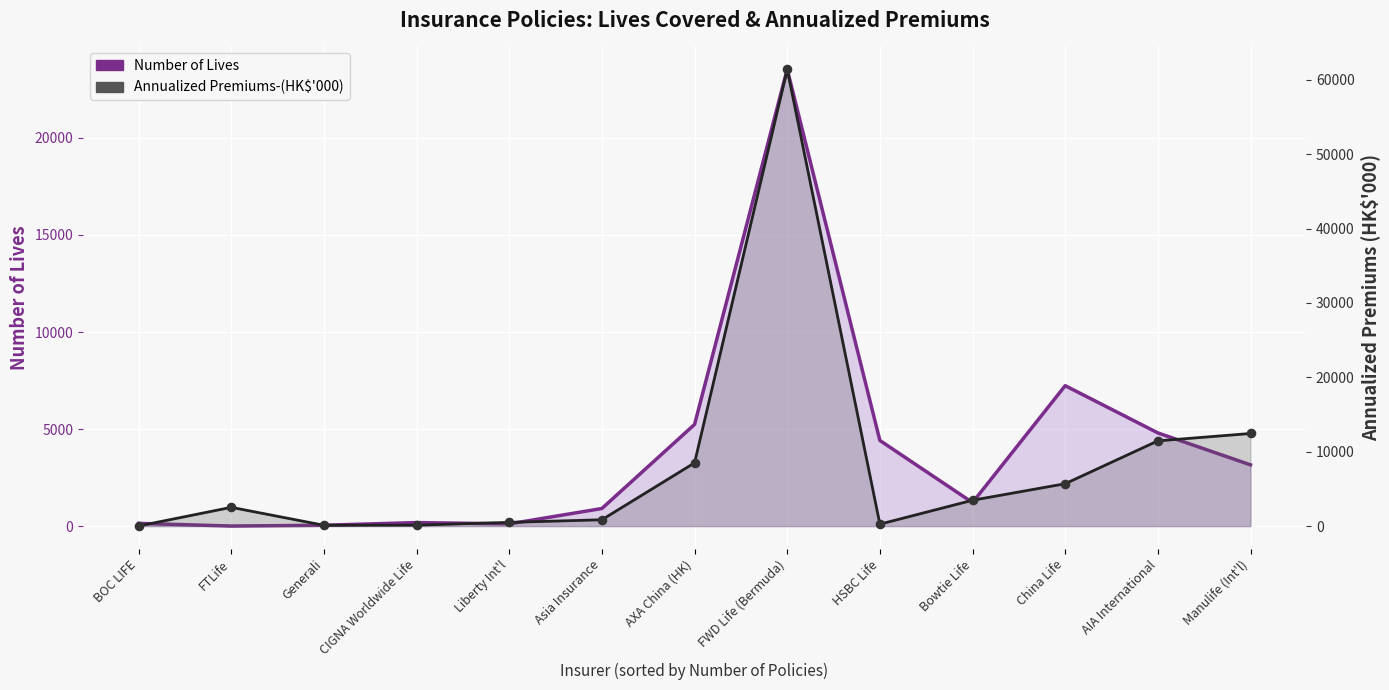

Which series has the largest Y range (max minus min)?

Annualized Premiums-(HK$'000)